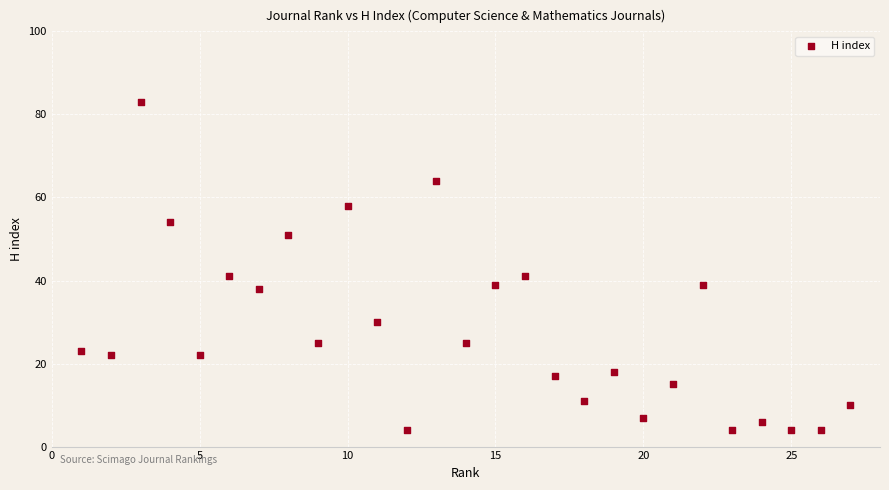

What is the range of Y values (max minus min)?

79